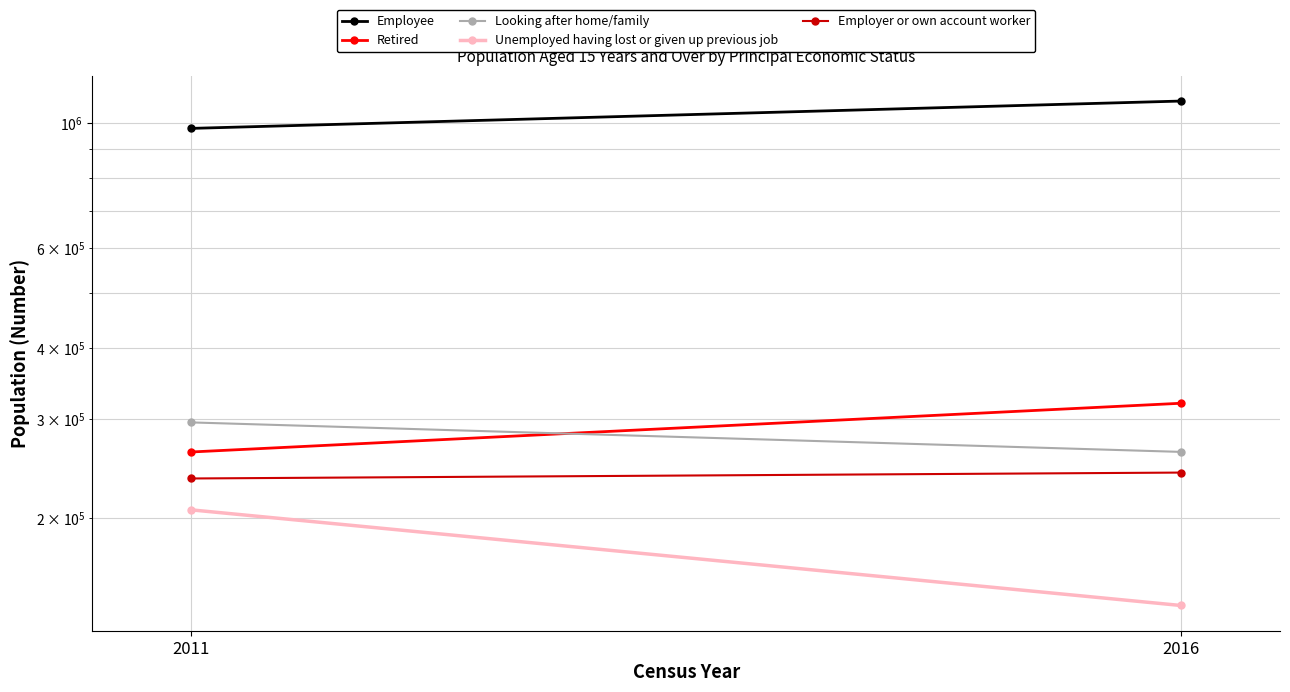

List the series in order of their peak value, lowest first.

Unemployed having lost or given up previous job, Employer or own account worker, Looking after home/family, Retired, Employee